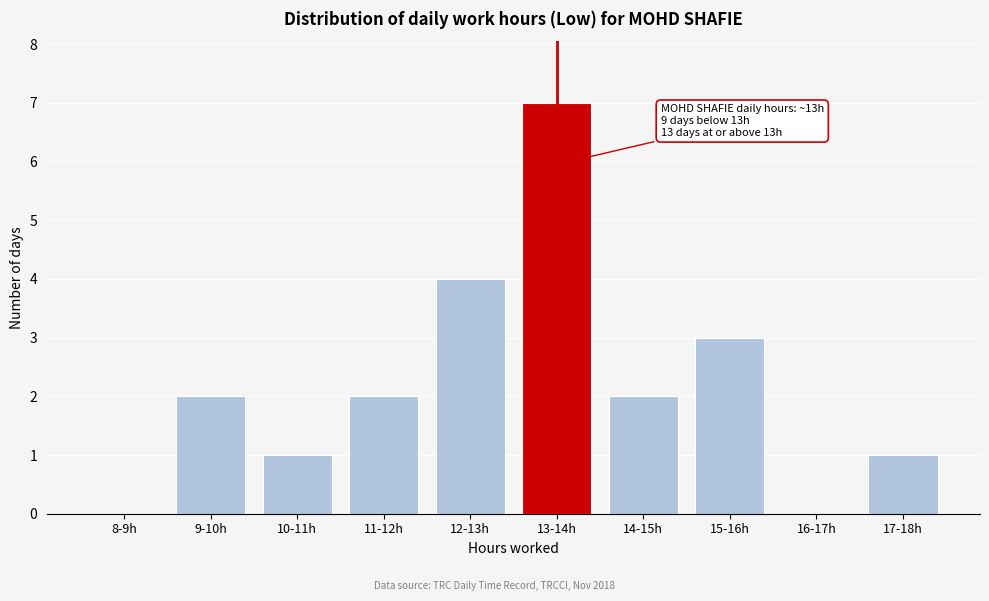

Reading right to left, transcribe all the data shown in this chart.

17-18h=1	16-17h=0	15-16h=3	14-15h=2	13-14h=7	12-13h=4	11-12h=2	10-11h=1	9-10h=2	8-9h=0